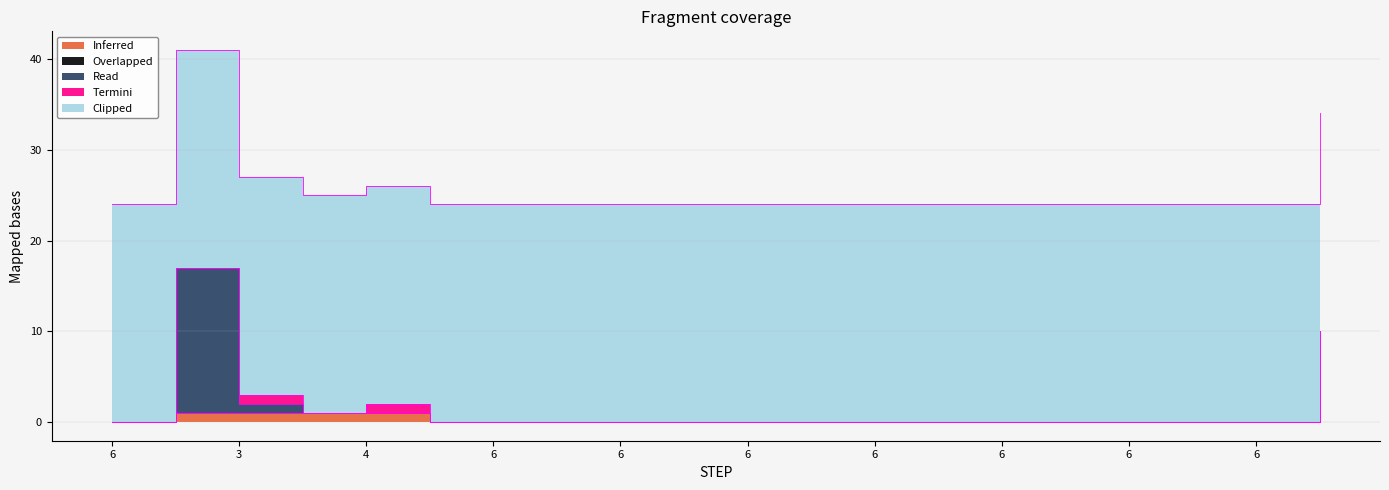

What is the total value across all series at 6?

24